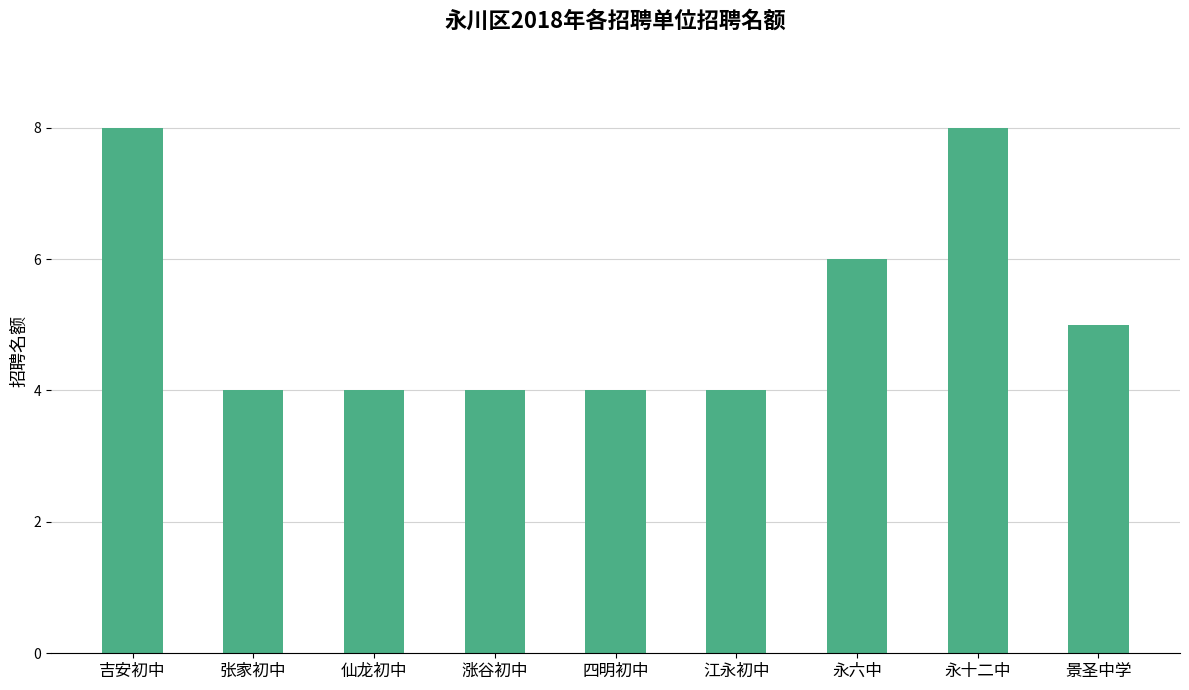

What is the difference between the second highest and minimum values?

4